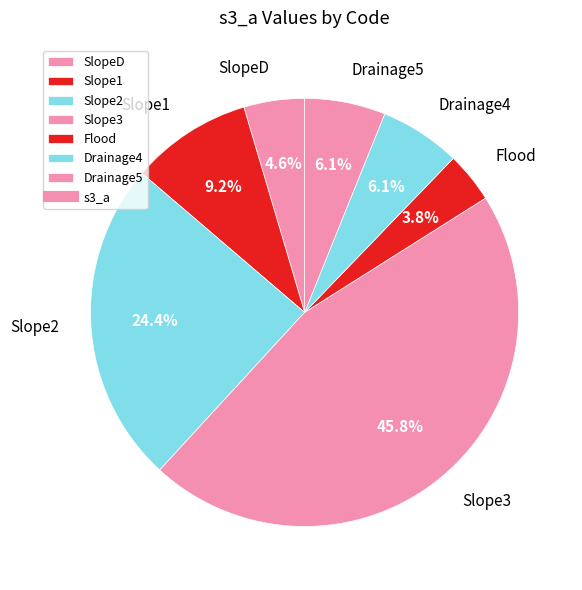

How many slices are in this pie chart?

7